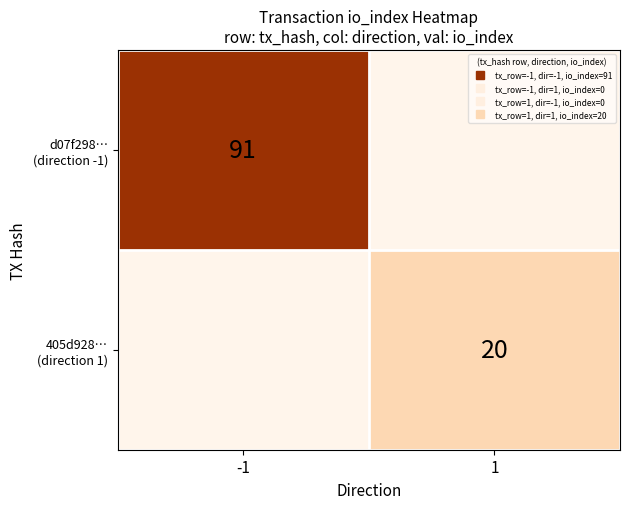

Which series has the largest total across all categories?

d07f298… (direction -1)